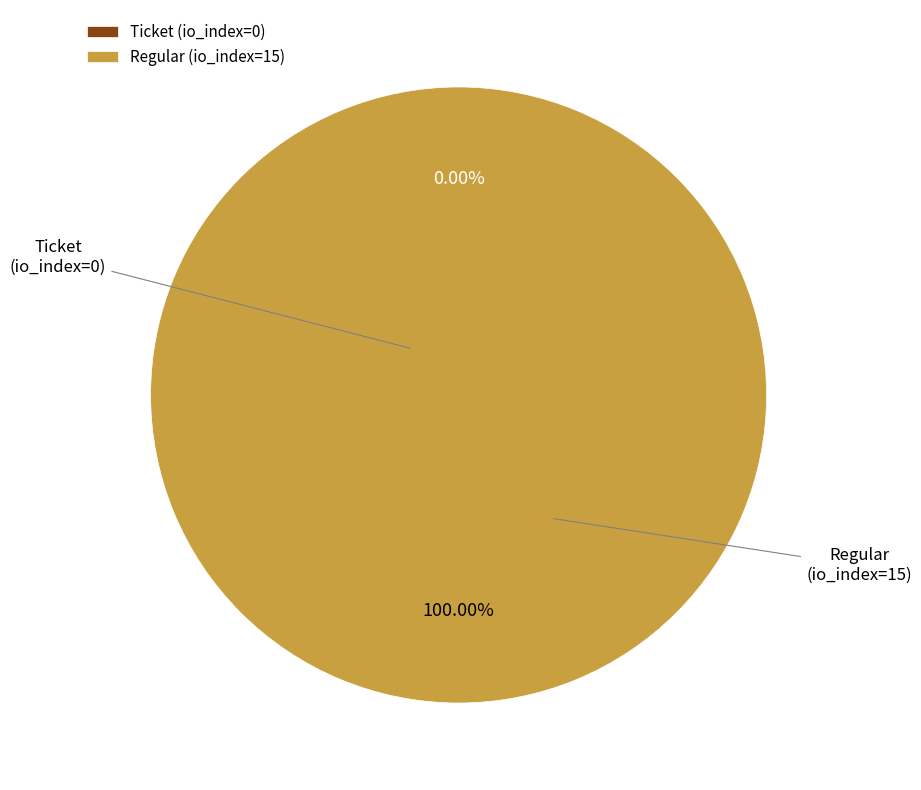

To the nearest percent, what is the difference between the Regular (io_index=15) and Ticket (io_index=0) slice percentages?

100%